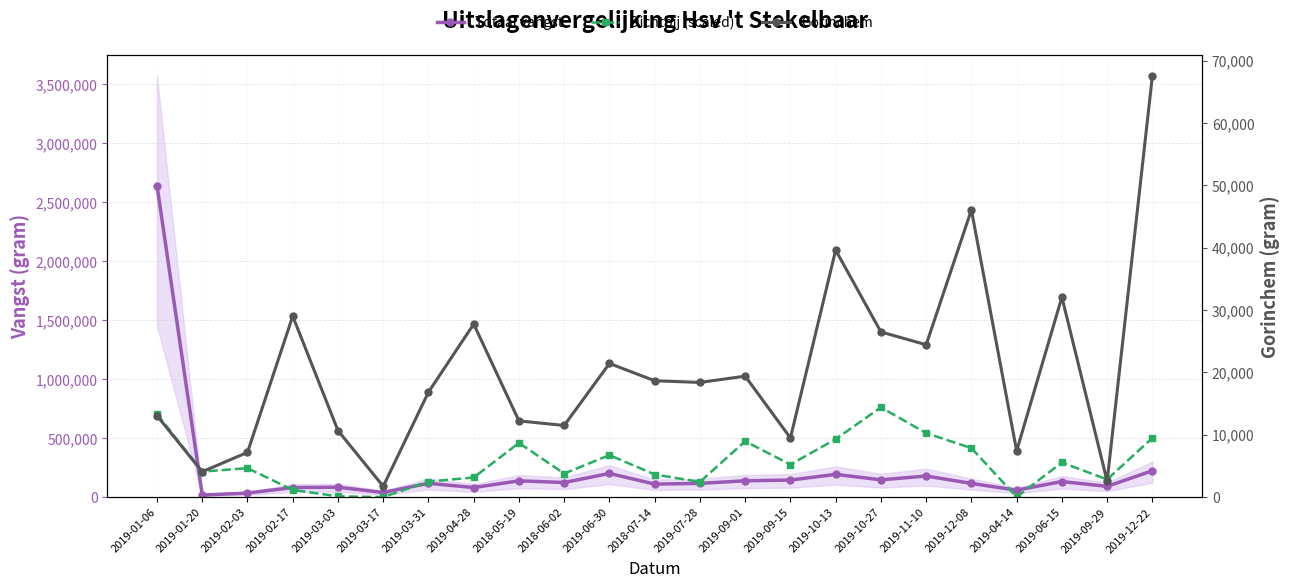

Reading left to right, transcribe all the data shown in this chart.

Totaal vangst: 2641189.0	17369.0	33875.0	80594.0	83560.0	38920.0	116842.0	80879.0	137790.0	123382.0	200493.0	109916.0	116063.0	138229.0	144331.0	192519.0	146253.0	178590.0	115853.0	58425.0	131935.0	90816.0	223510.0
Dichtbij (scaled): 704186.7	216018.9	245166.4	60829.6	6125.2	0.0	131639.0	166172.4	459020.3	199227.4	356159.2	191359.7	128734.8	473330.0	275898.0	491441.6	760844.8	542132.9	415246.3	792.1	293217.5	149803.4	501104.7
Gorinchem: 13042.0	4067.0	7172.0	29020.0	10669.0	1722.0	16831.0	27749.0	12217.0	11487.0	21431.0	18654.0	18384.0	19393.0	9478.0	39602.0	26482.0	24427.0	46052.0	7403.0	32071.0	2546.0	67526.0